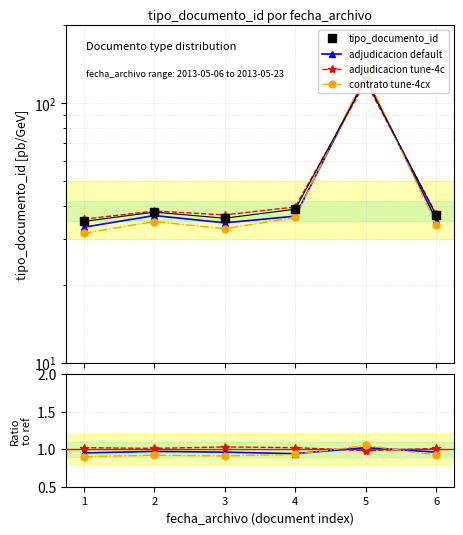

Which series has the widest spread of values?

tipo_documento_id